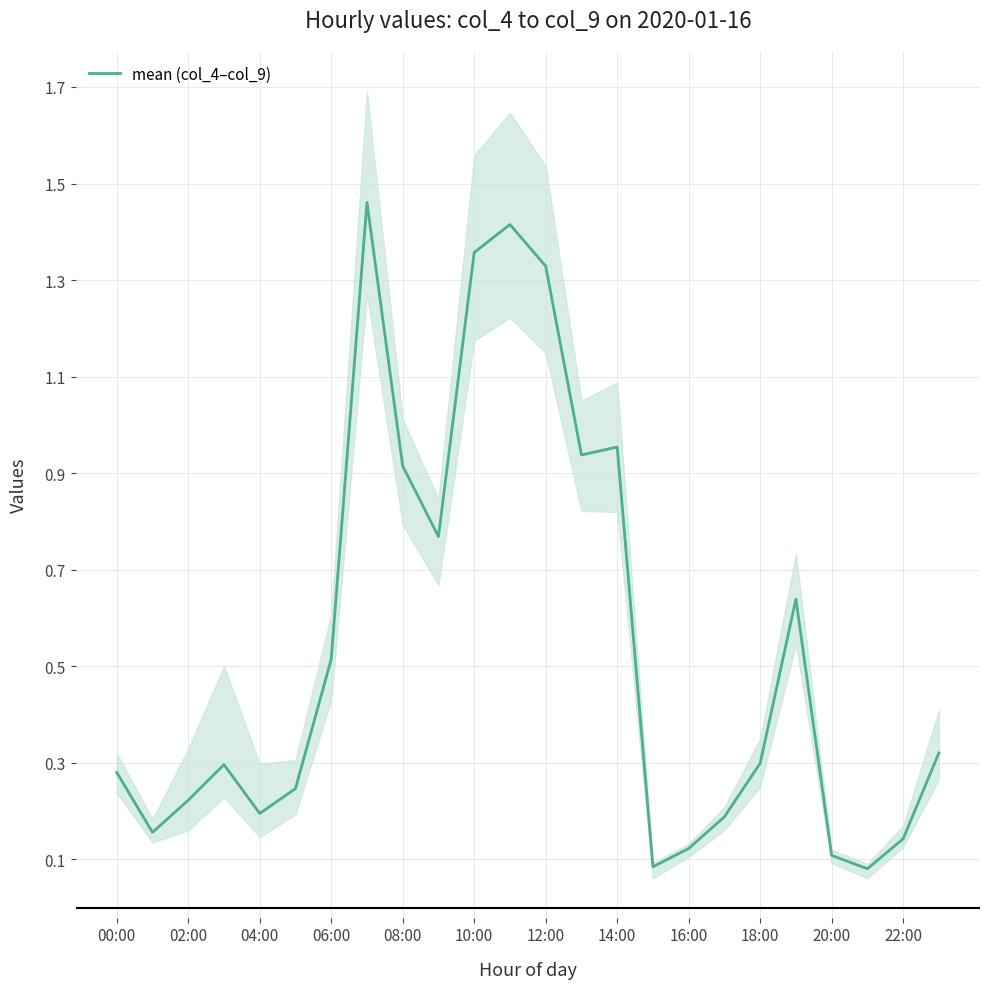

Reading left to right, list all the values displayed in this chart.

0.3	0.2	0.2	0.3	0.2	0.2	0.5	1.5	0.9	0.8	1.4	1.4	1.3	0.9	1.0	0.1	0.1	0.2	0.3	0.6	0.1	0.1	0.1	0.3